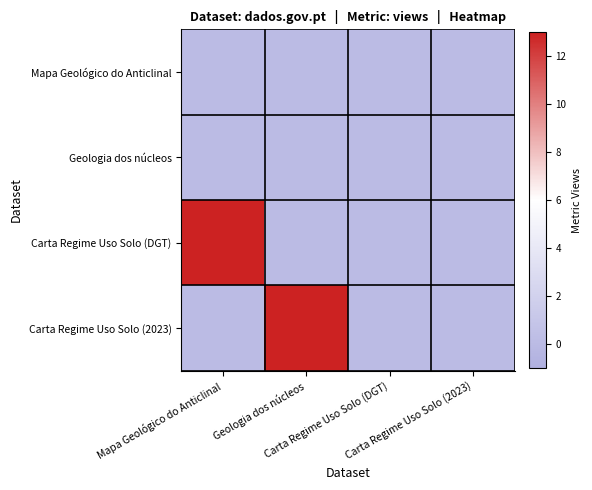

Reading left to right, extract all data points from this chart.

Mapa Geológico do Anticlinal: Mapa Geológico do Anticlinal=0	Geologia dos núcleos=0	Carta Regime Uso Solo (DGT)=0	Carta Regime Uso Solo (2023)=0
Geologia dos núcleos: Mapa Geológico do Anticlinal=0	Geologia dos núcleos=0	Carta Regime Uso Solo (DGT)=0	Carta Regime Uso Solo (2023)=0
Carta Regime Uso Solo (DGT): Mapa Geológico do Anticlinal=13	Geologia dos núcleos=0	Carta Regime Uso Solo (DGT)=0	Carta Regime Uso Solo (2023)=0
Carta Regime Uso Solo (2023): Mapa Geológico do Anticlinal=0	Geologia dos núcleos=13	Carta Regime Uso Solo (DGT)=0	Carta Regime Uso Solo (2023)=0